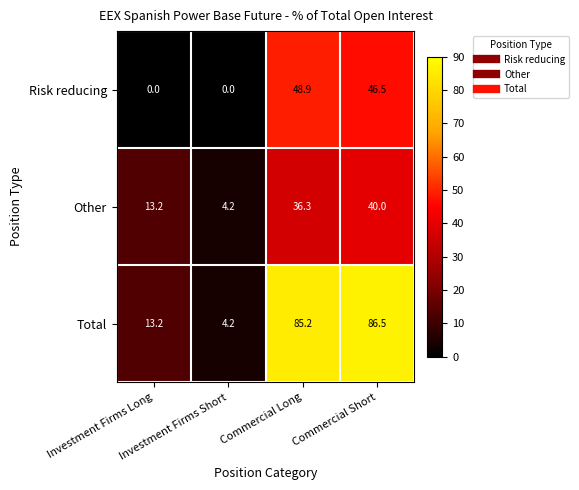

Rank the series by their maximum value, from lowest to highest.

Other, Risk reducing, Total